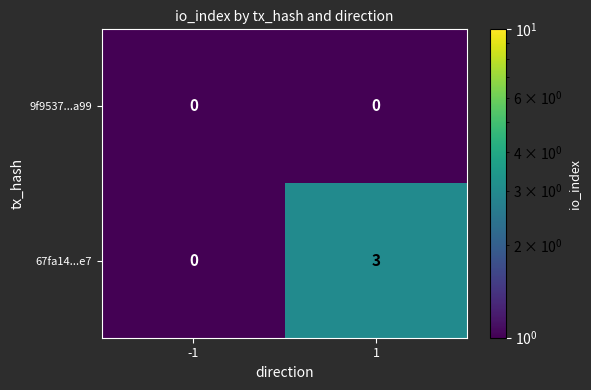

Reading right to left, what are all the values shown in this chart?

9f9537...a99: 0	0
67fa14...e7: 3	0